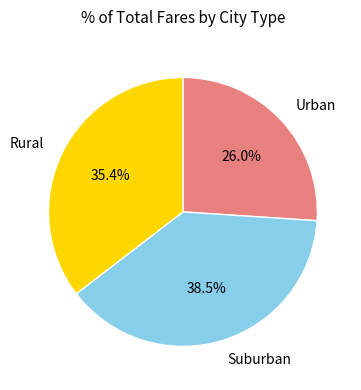

Rank the categories by value from highest to lowest.

Suburban, Rural, Urban